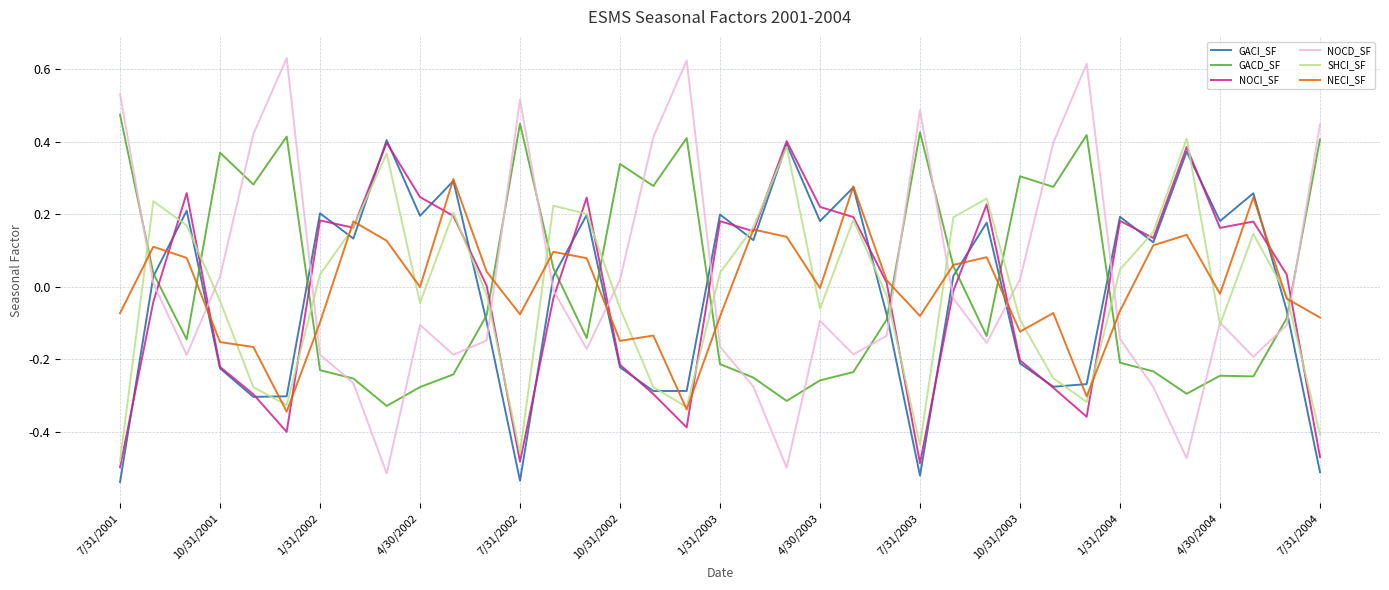

Which series has the largest range (max minus min)?

NOCD_SF